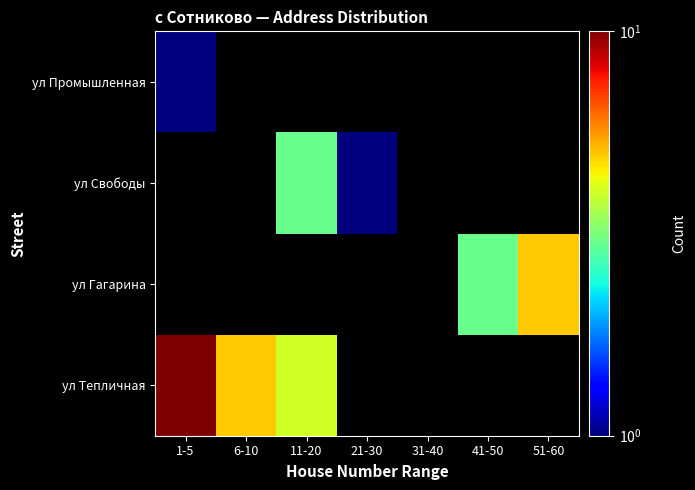

Which series has the largest range (max minus min)?

ул Тепличная